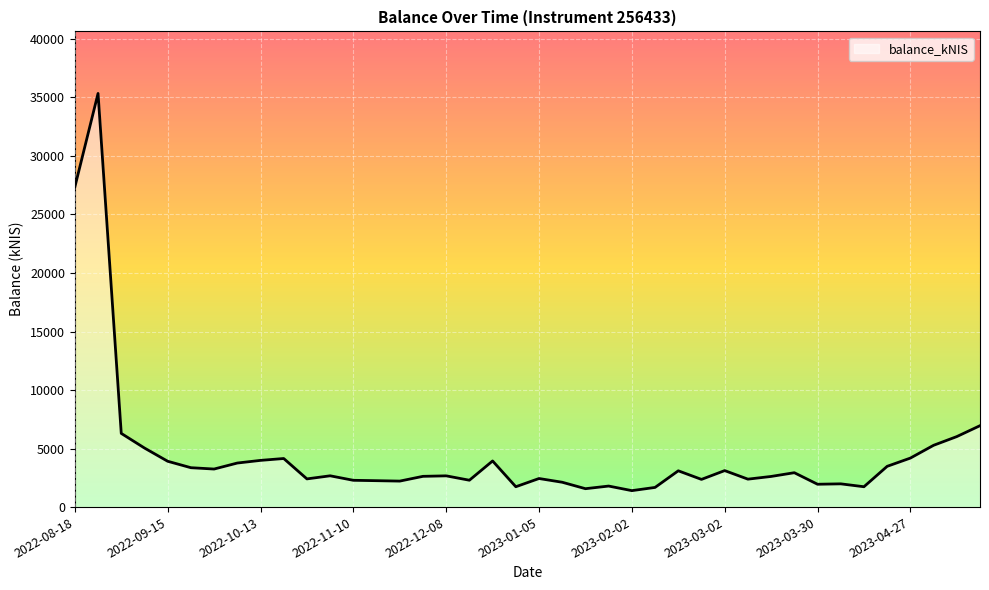

What is the maximum value shown in the chart?

35338.1